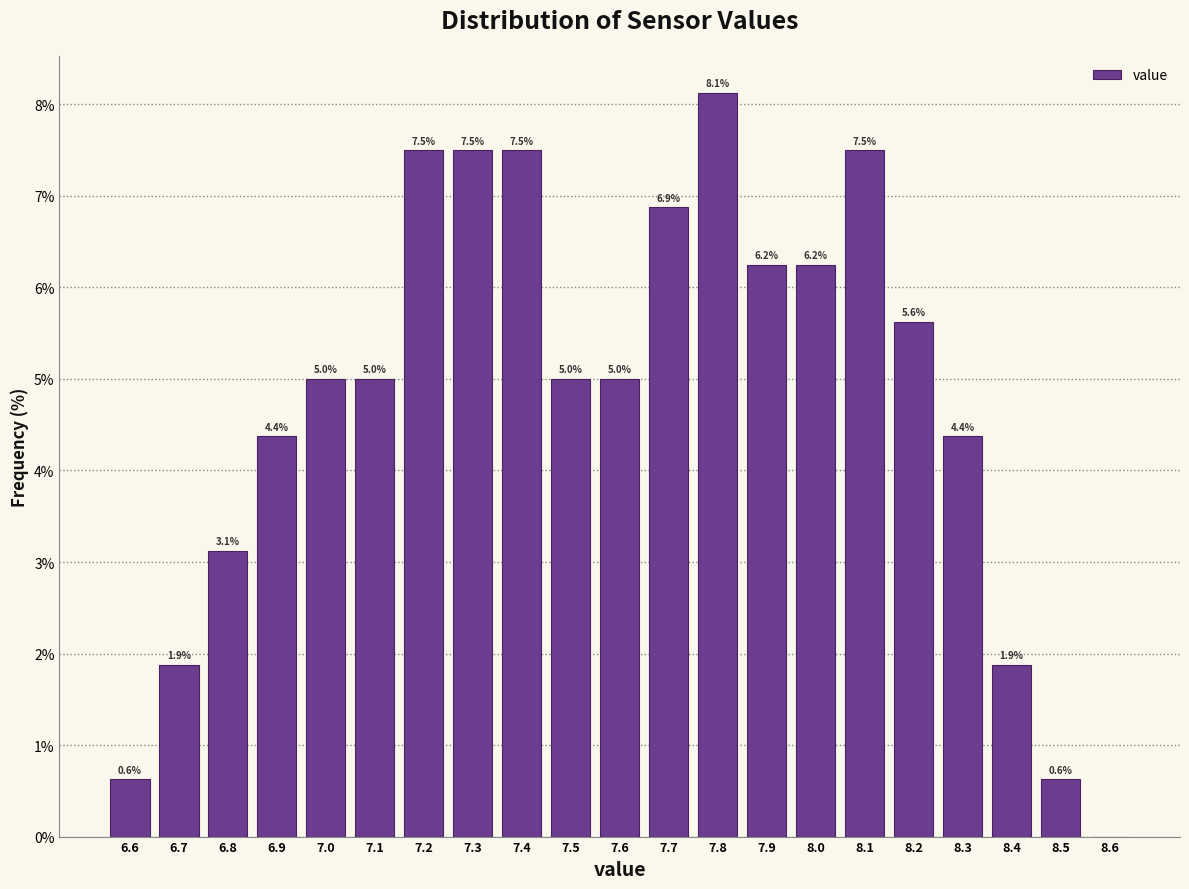

Over which range of the x-axis is the bar tallest?

7.75 to 7.85